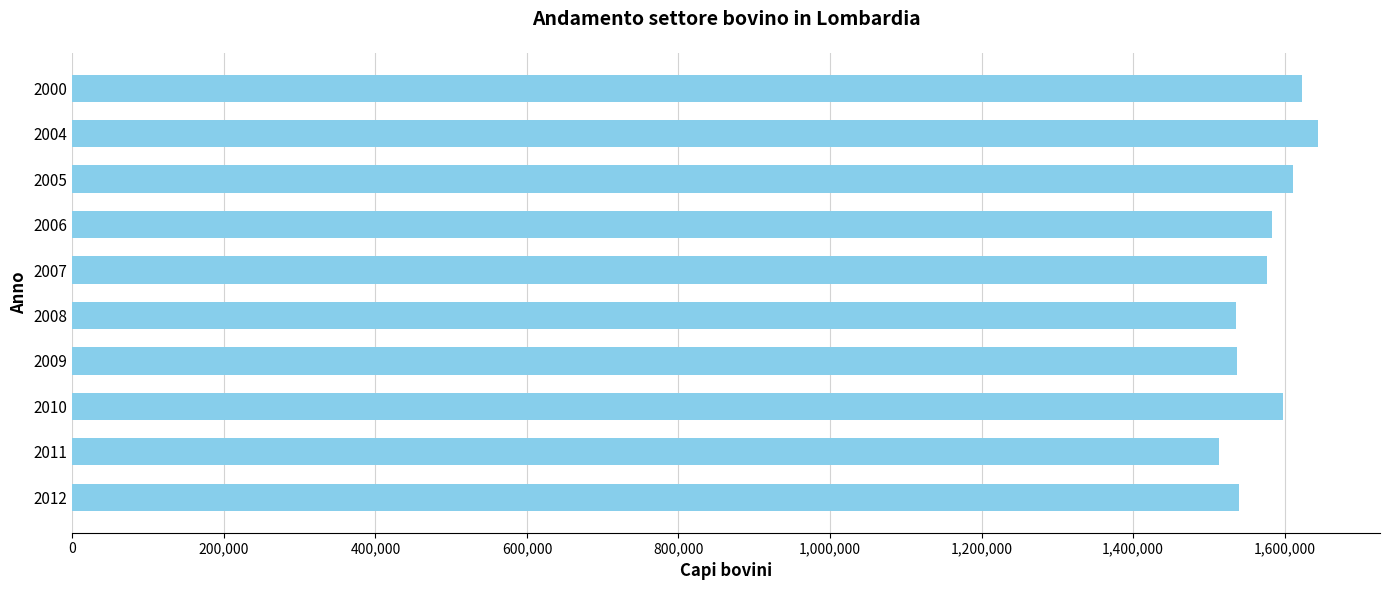

What is the minimum value shown in the chart?

1513317